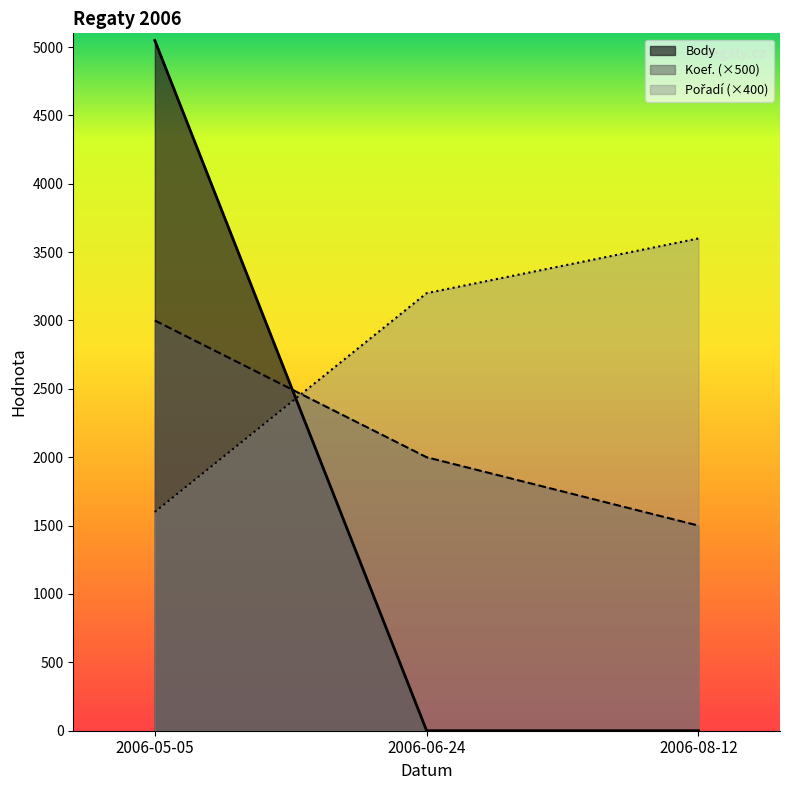

The value of Body at 2006-06-24 is 0. True or false?

True